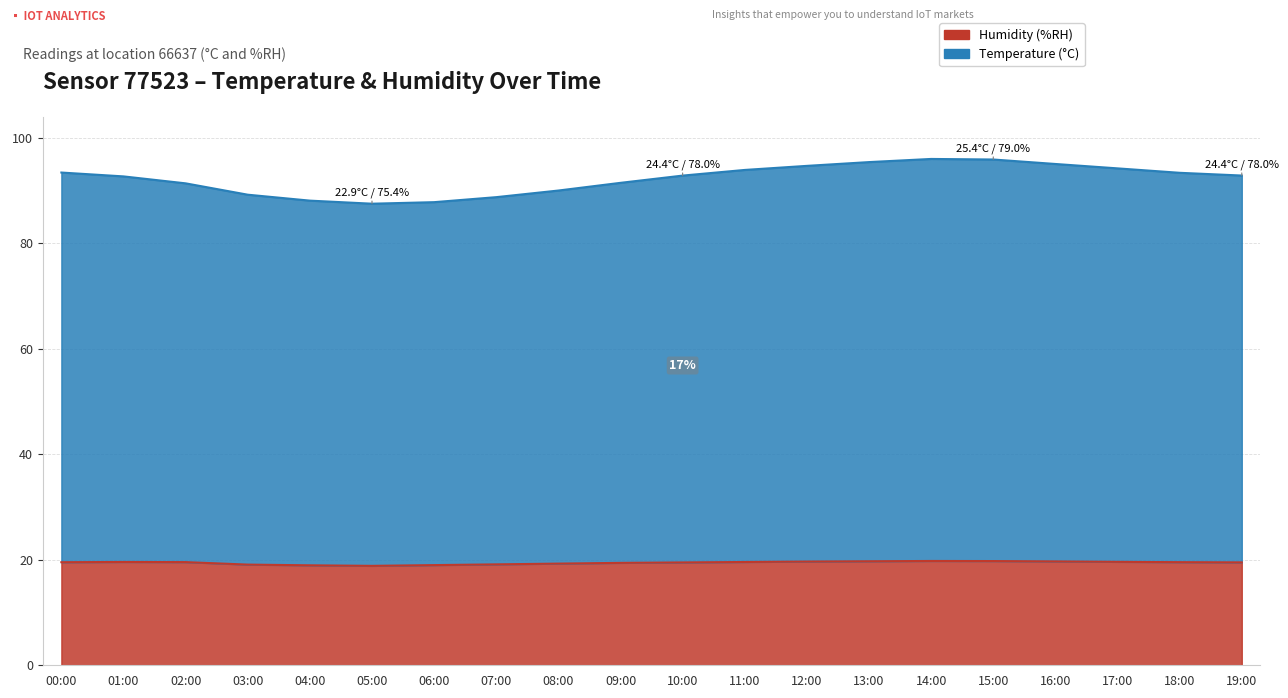

True or false: humidity and temperature cross at least once.

False